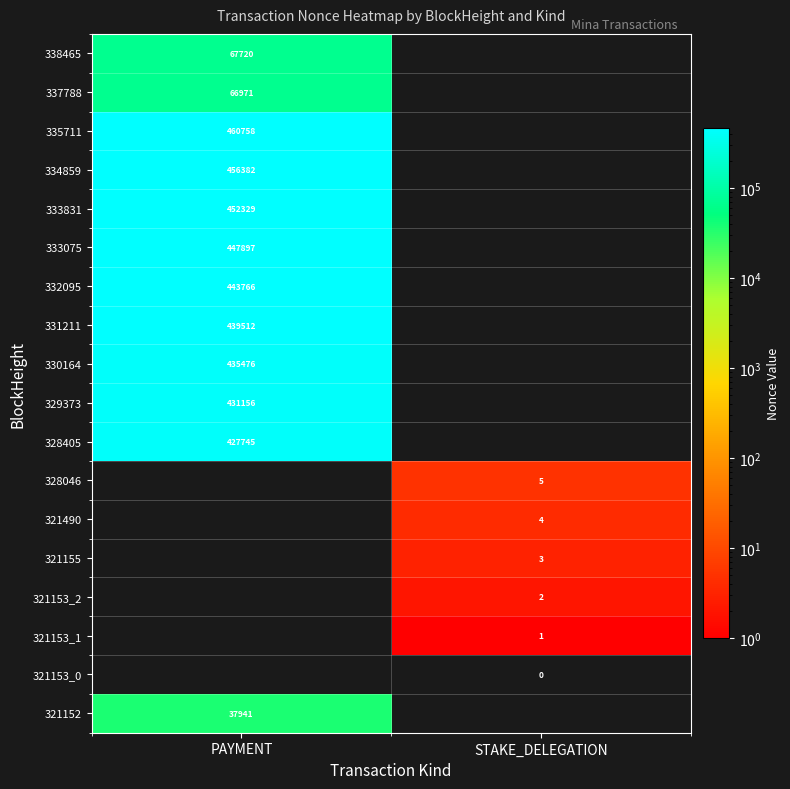

True or false: 333075 has a value of 99259 at PAYMENT.

False